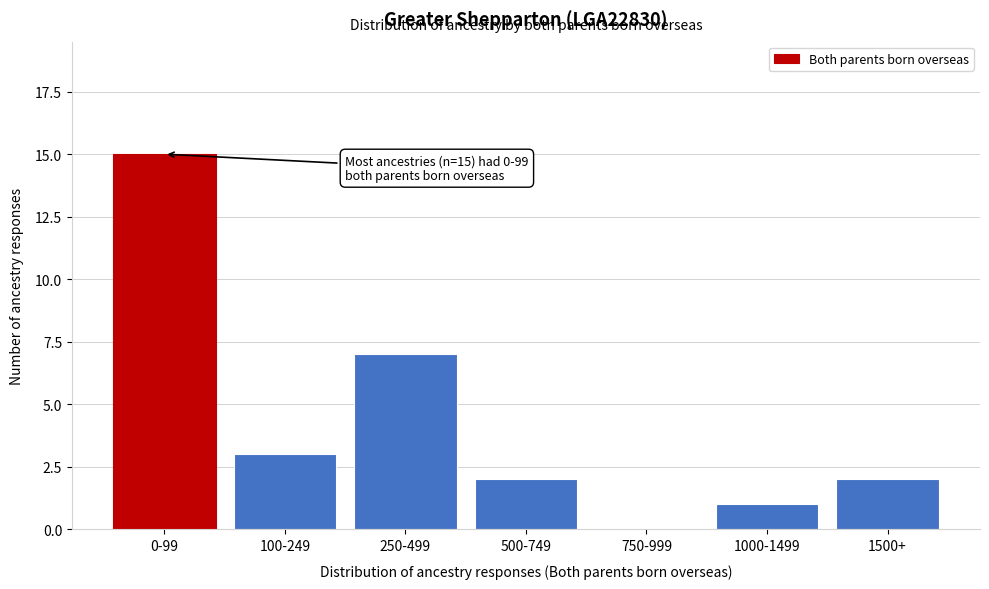

Reading left to right, what are all the values shown in this chart?

0-99=15	100-249=3	250-499=7	500-749=2	750-999=0	1000-1499=1	1500+=2